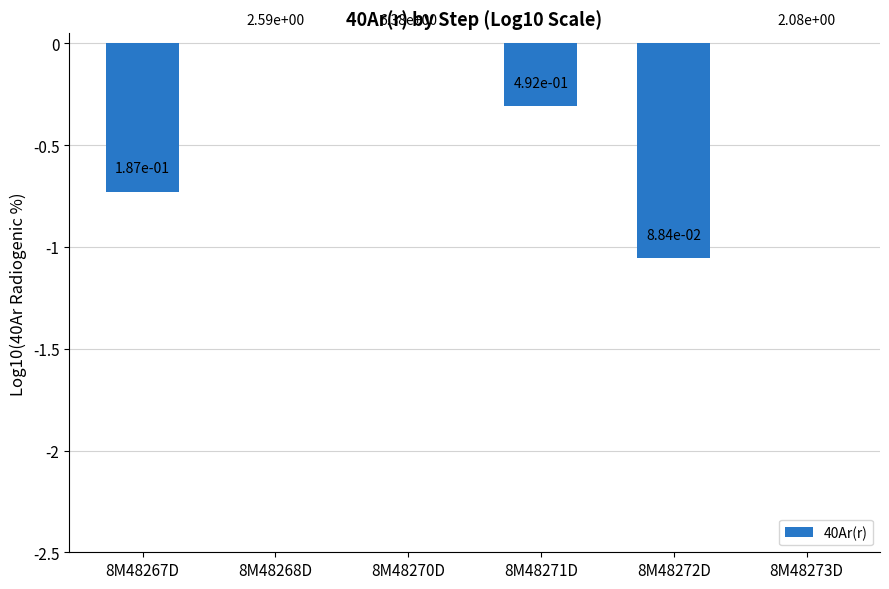

Which has a higher value, 8M48273D or 8M48272D?

8M48273D